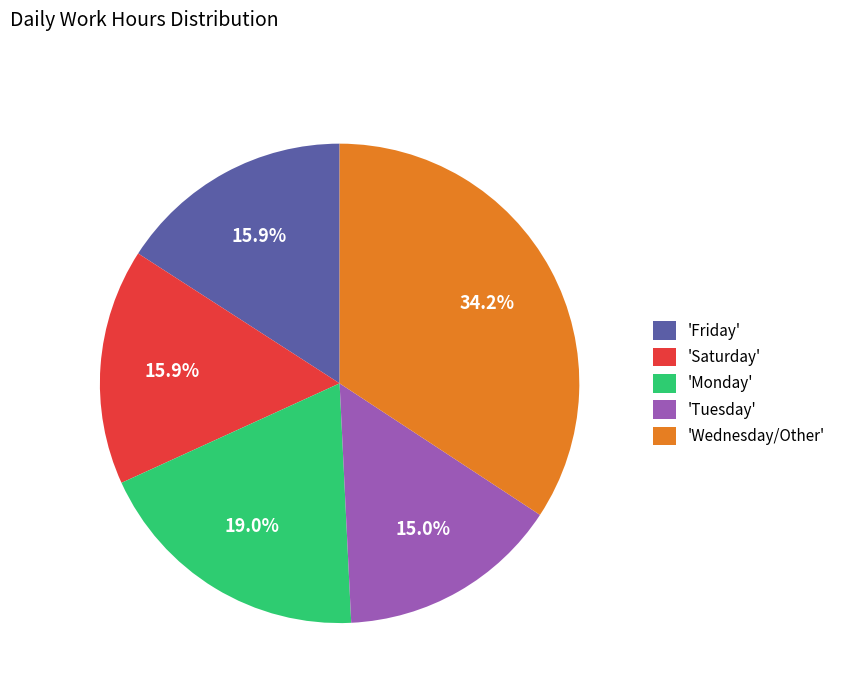

What portion of the pie excludes 'Monday'?

81.0%